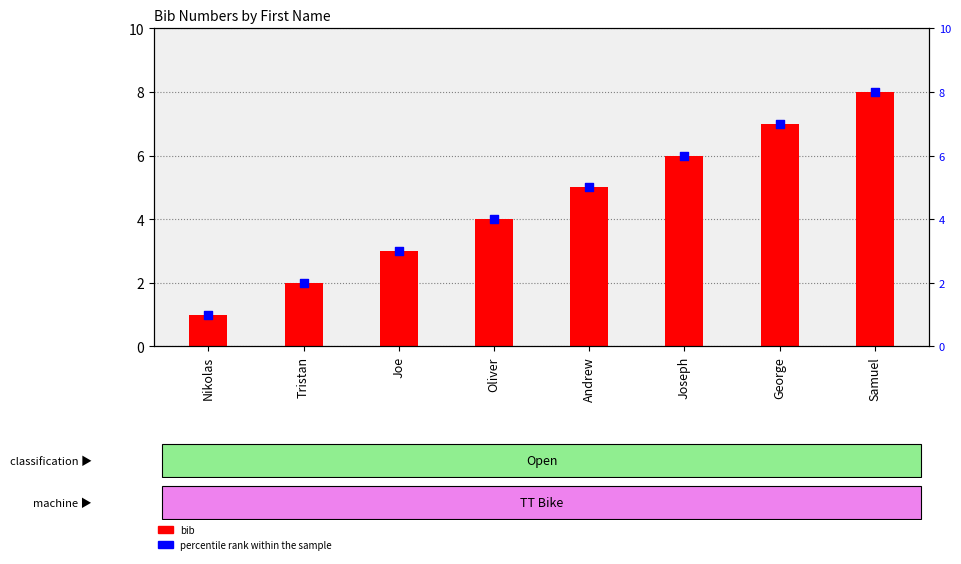

What is the total value across all series at Nikolas?

2